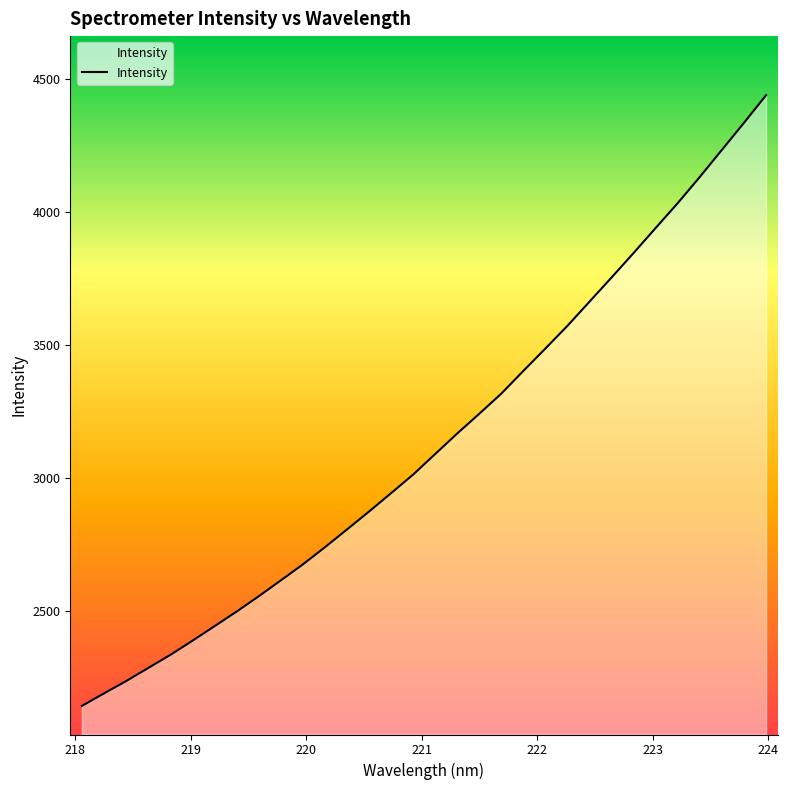

What is the minimum value shown in the chart?

2144.5